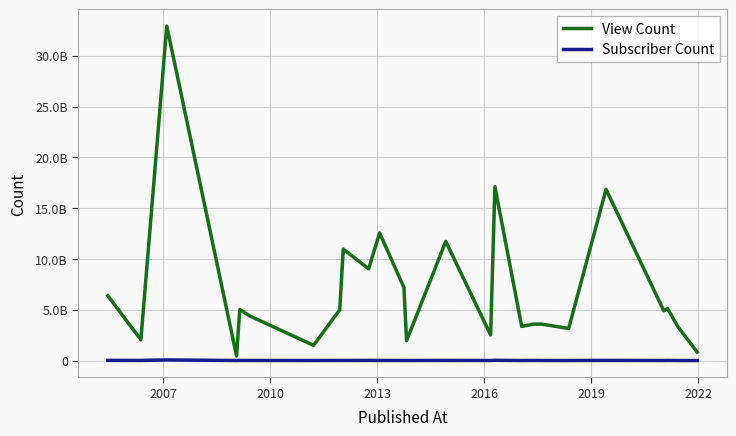

What is the difference between the maximum and minimum values in the Subscriber Count series?

57950000